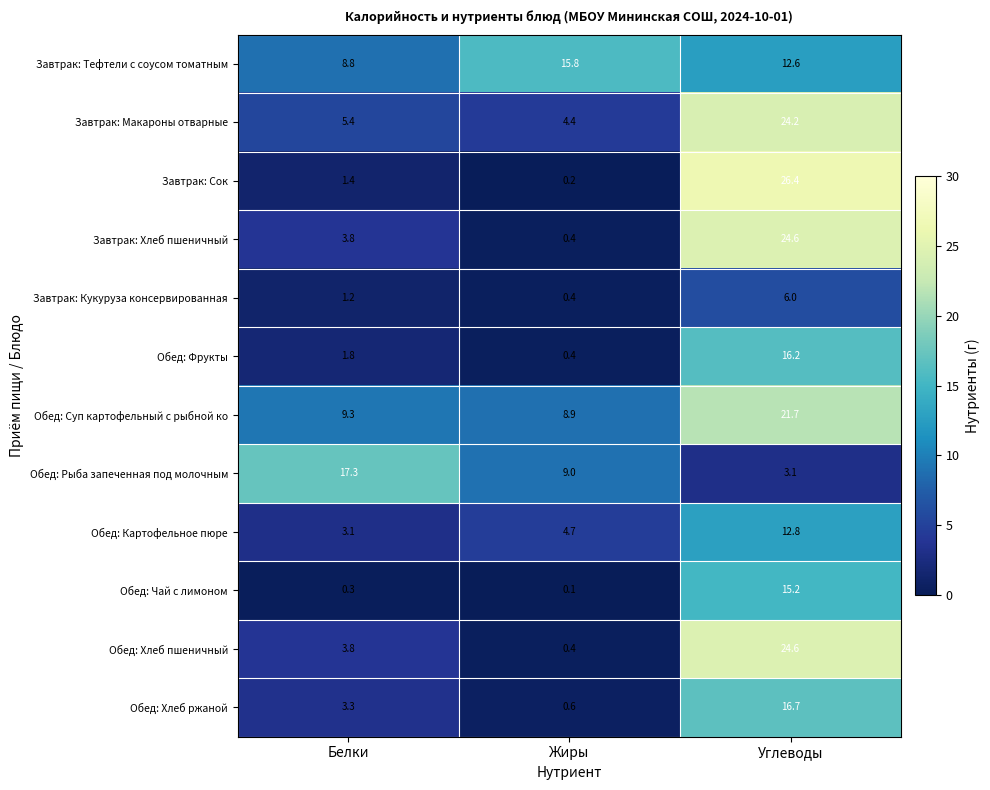

What is the difference between the Обед: Хлеб пшеничный values at Углеводы and Белки?

20.8